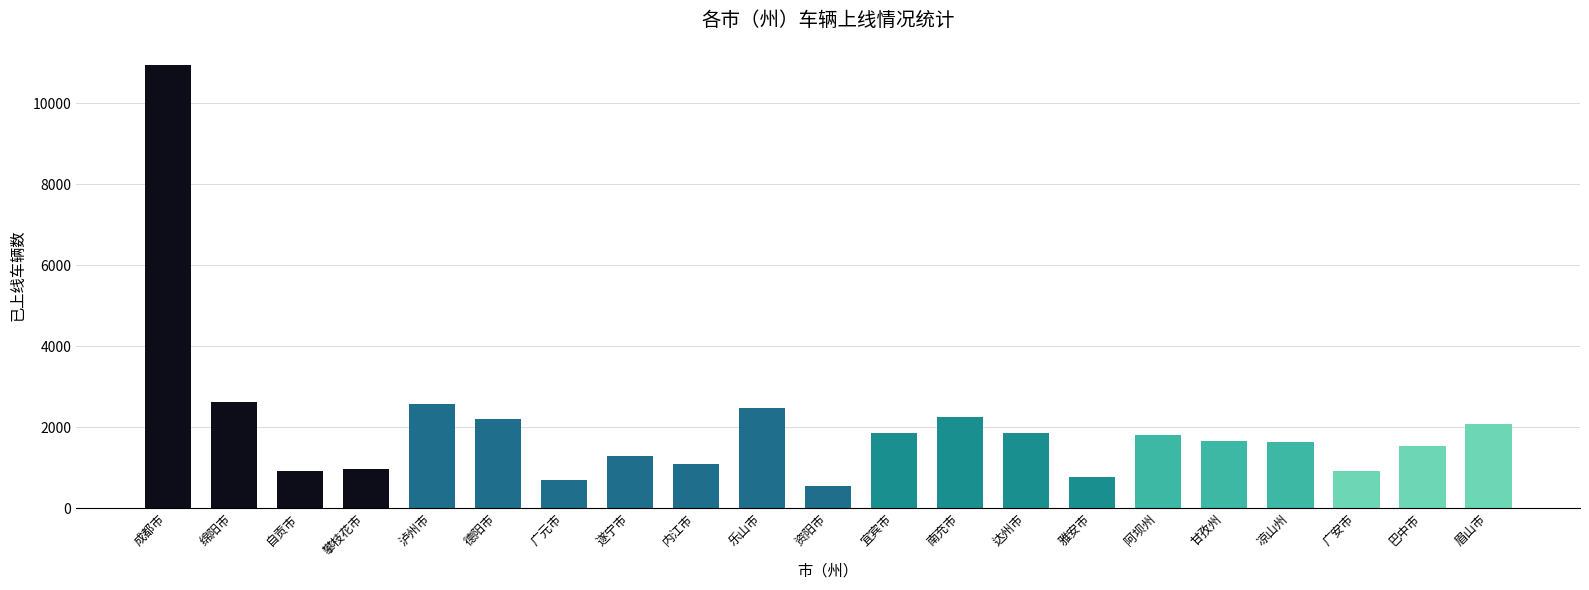

How many categories are shown in the chart?

21